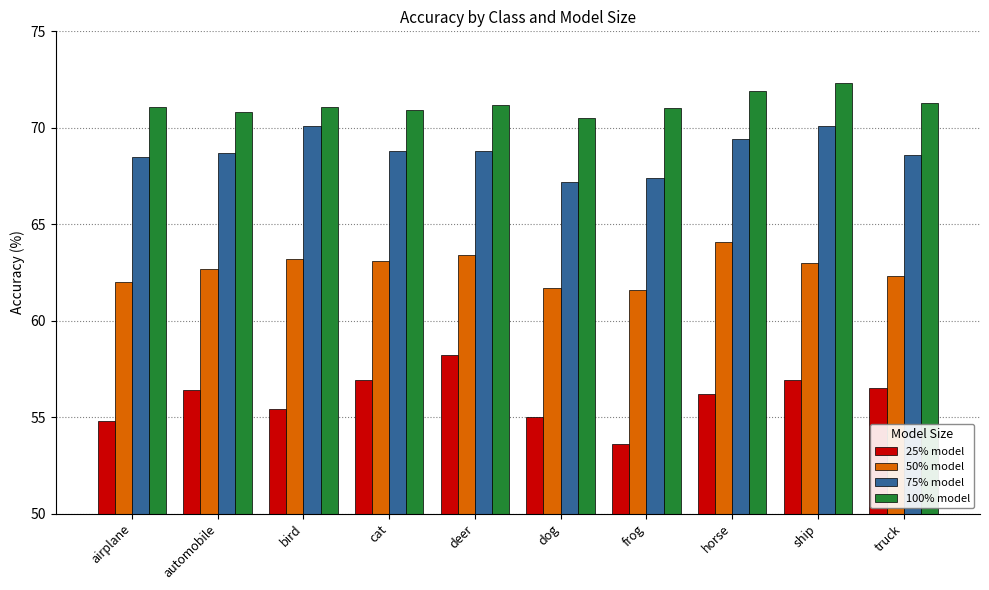

The value of 100% model at frog is 71.0. True or false?

True